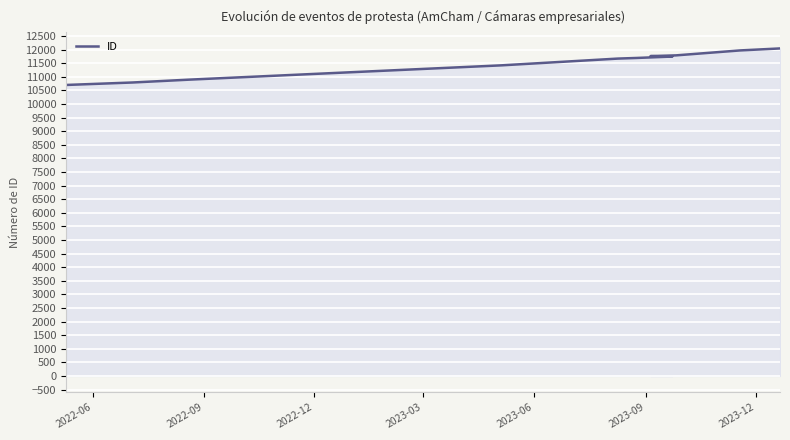

What is the minimum value shown in the chart?

10698